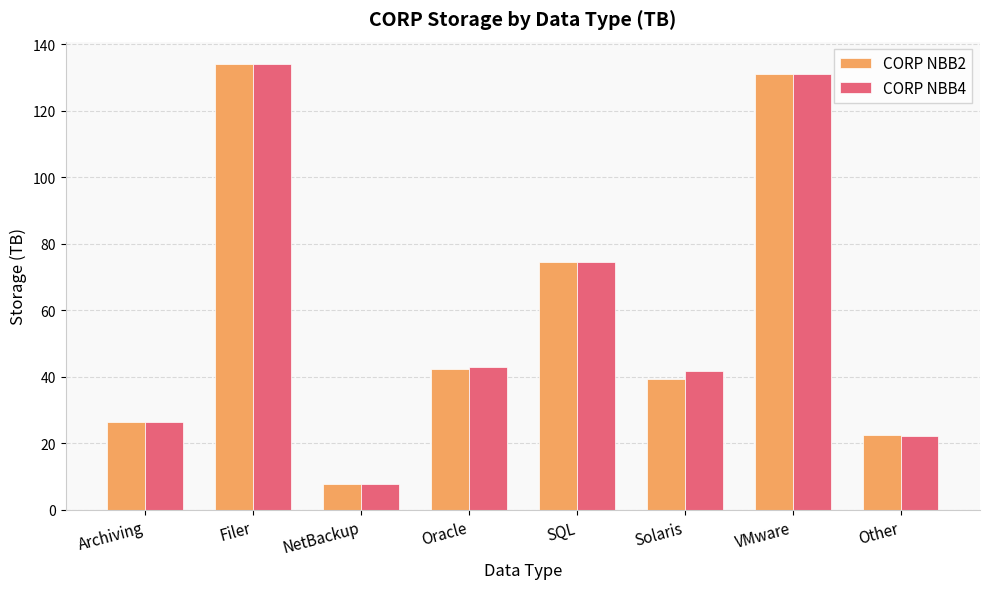

Reading left to right, transcribe all the data shown in this chart.

CORP NBB2: Archiving=26.6	Filer=134.0	NetBackup=7.9	Oracle=42.5	SQL=74.4	Solaris=39.3	VMware=131.0	Other=22.5
CORP NBB4: Archiving=26.6	Filer=134.0	NetBackup=7.9	Oracle=43.1	SQL=74.4	Solaris=41.8	VMware=131.0	Other=22.3